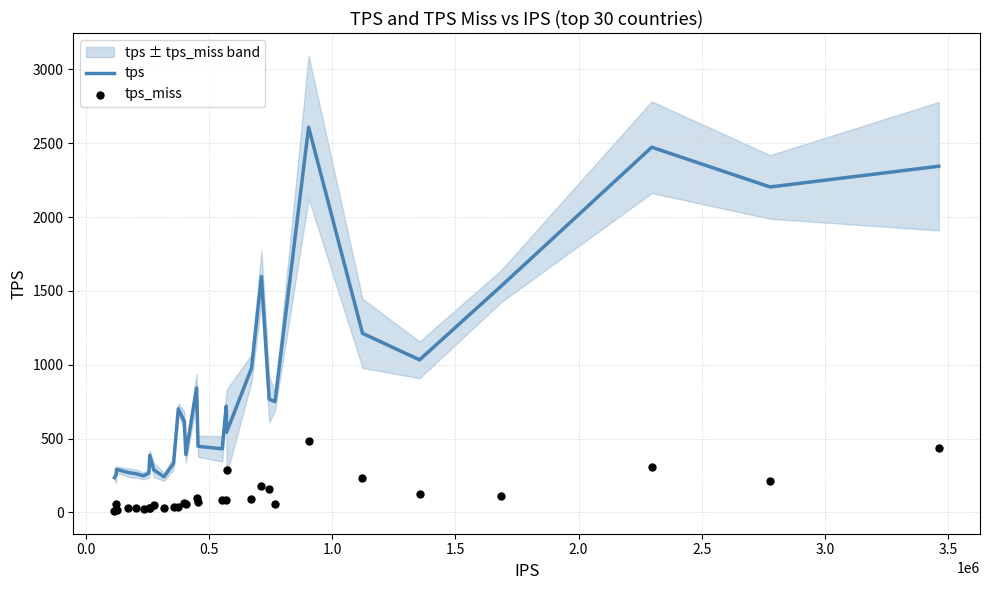

Is the value of tps_miss at 3.0 greater than the value of tps at 28?

No